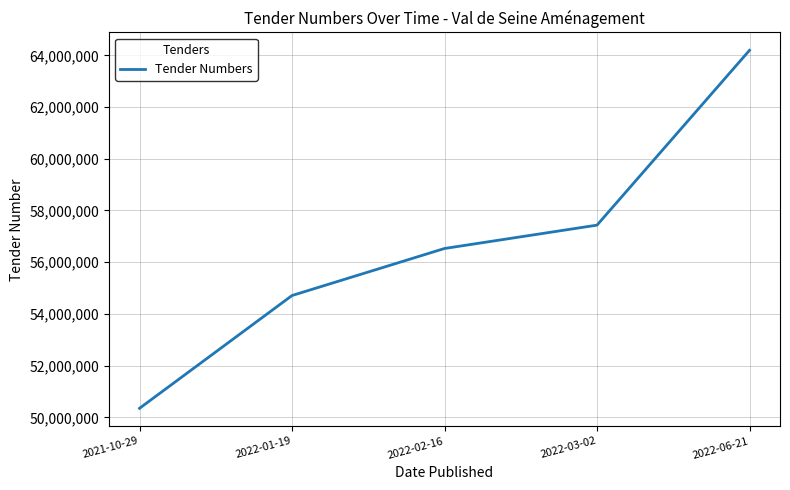

Reading right to left, what are all the values shown in this chart?

2022-06-21=64192812	2022-03-02=57432097	2022-02-16=56529235	2022-01-19=54710151	2021-10-29=50348510